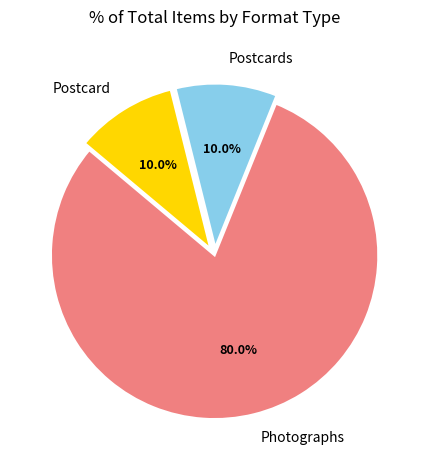

How many segments does this pie chart have?

3